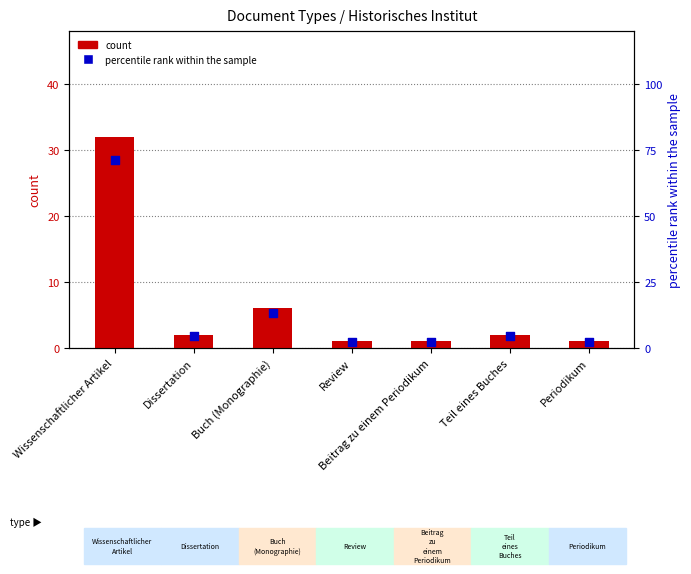

Which series reaches the maximum Y coordinate?

percentile rank within the sample